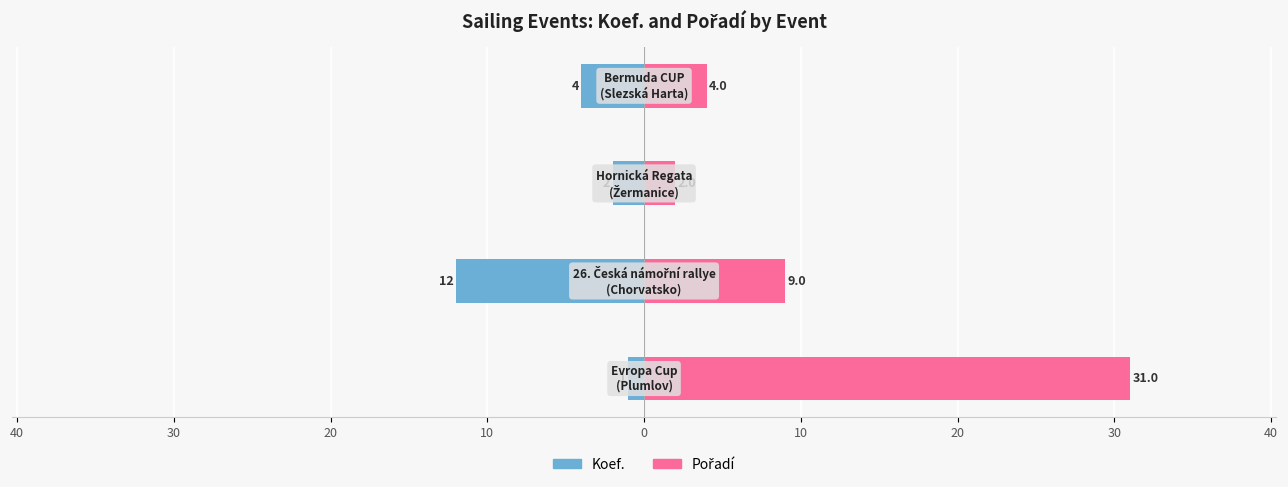

What is the value of the Pořadí bar at the 3rd from the left?

2